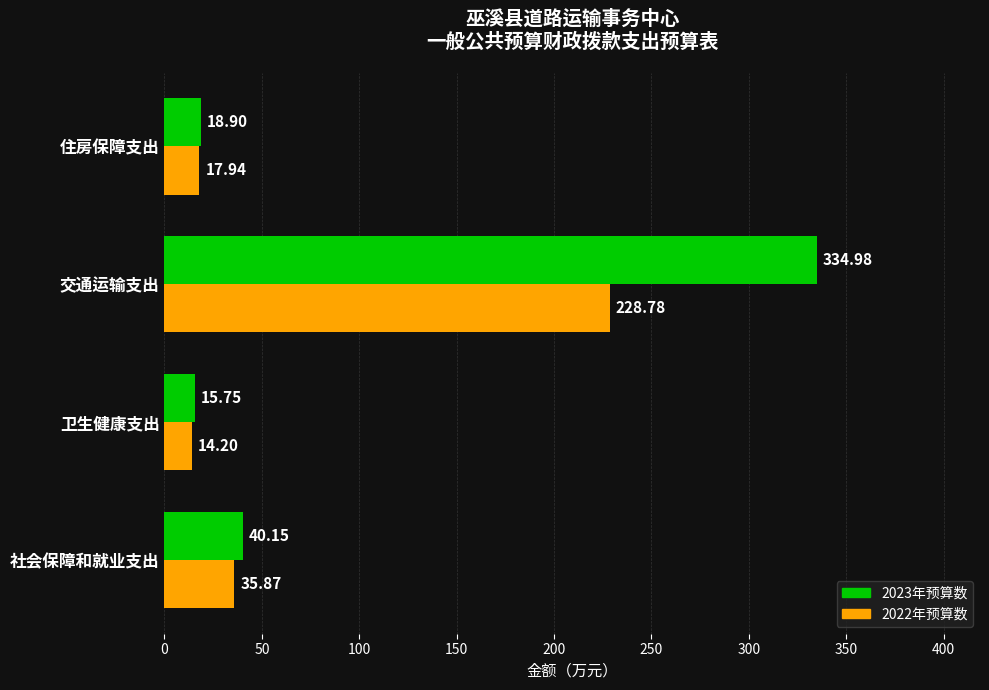

Rank the series by their average value, from highest to lowest.

2023年预算数, 2022年预算数